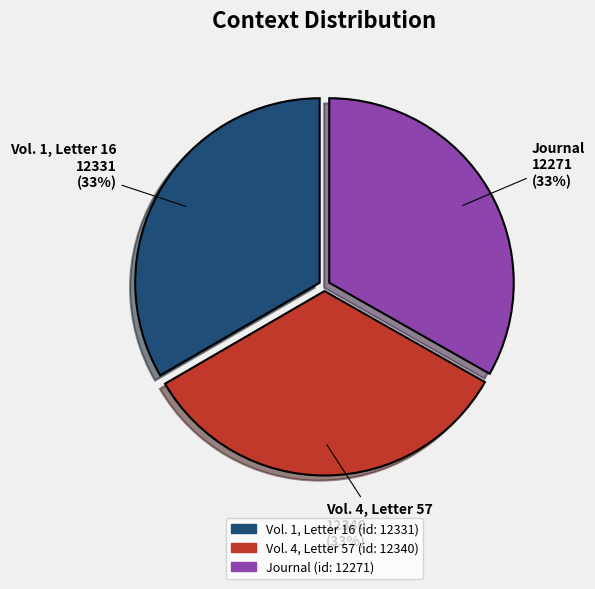

How many slices are in this pie chart?

3